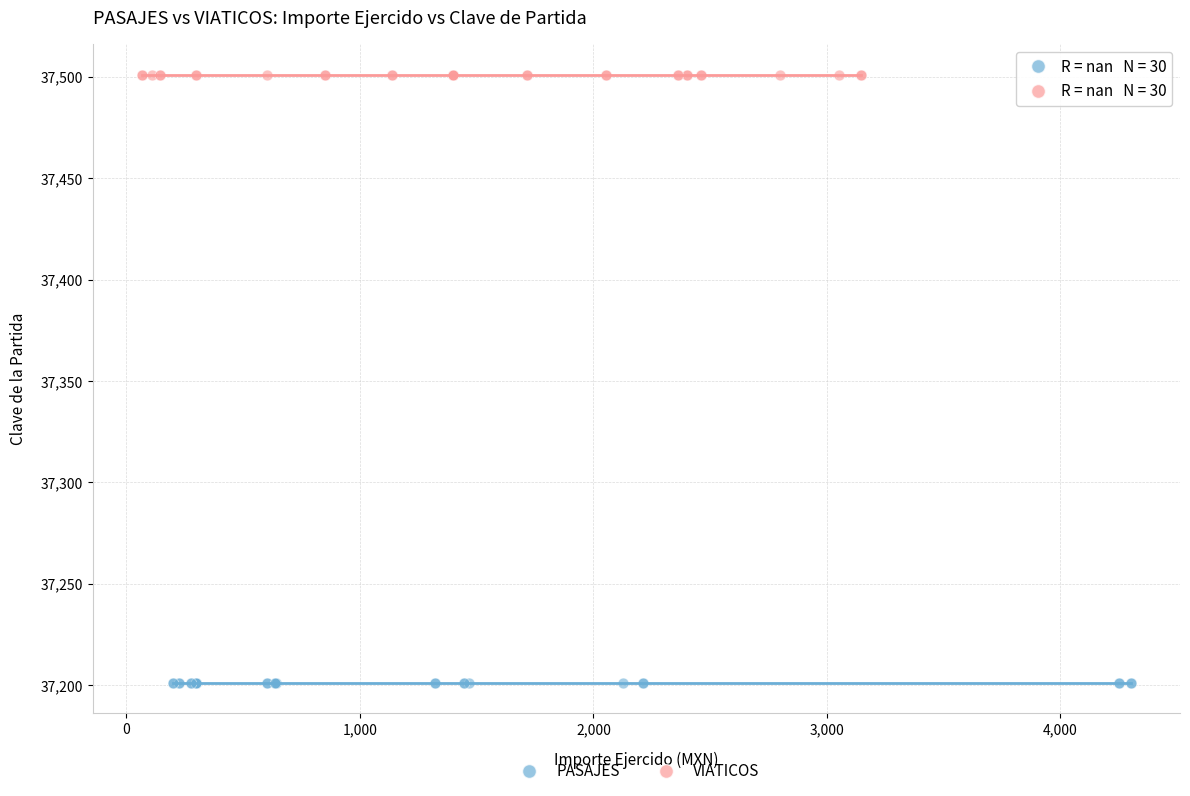

Which series contains the lowest Y value?

PASAJES